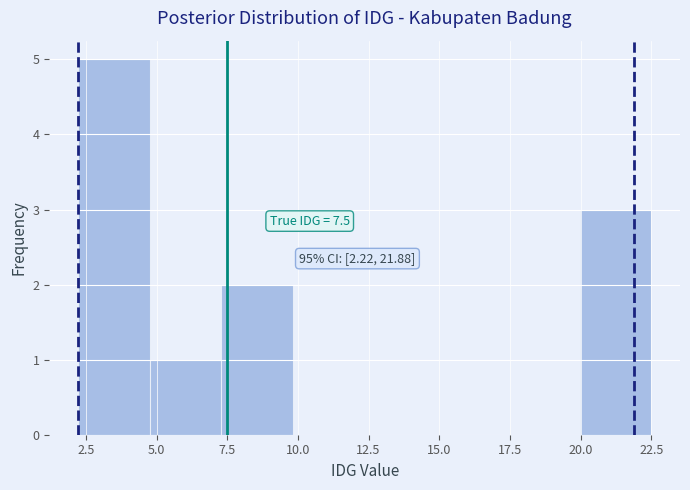

Which range on the x-axis has the tallest bar?

2.0 to 5.0